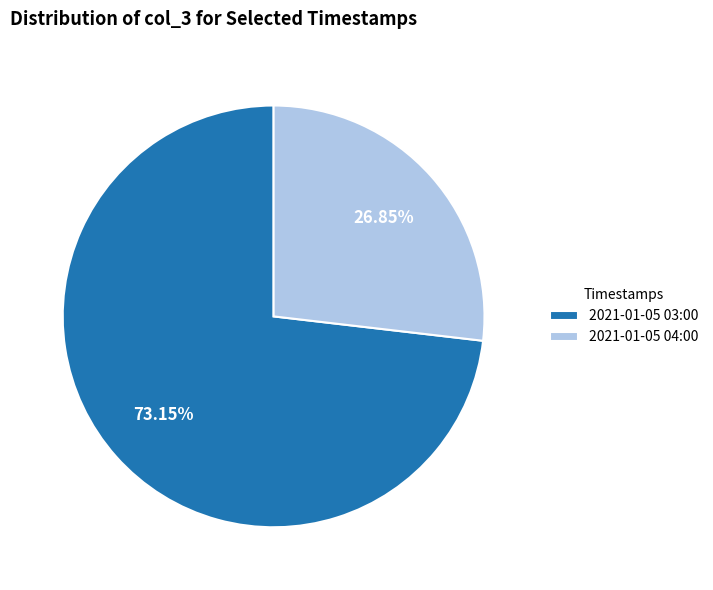

How many slices are in this pie chart?

2